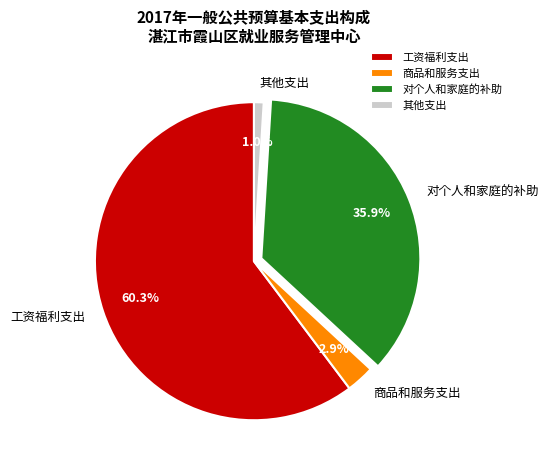

True or false: 其他支出 accounts for 1% of the total.

True